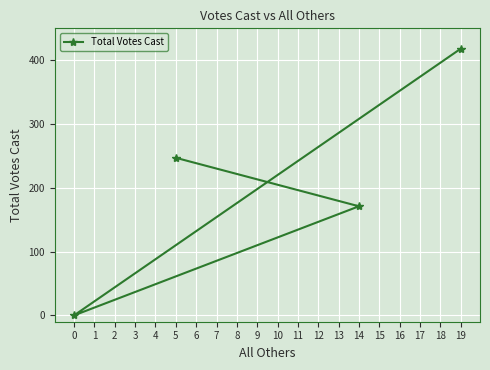

The chart shows a value of 171 at 14. True or false?

True